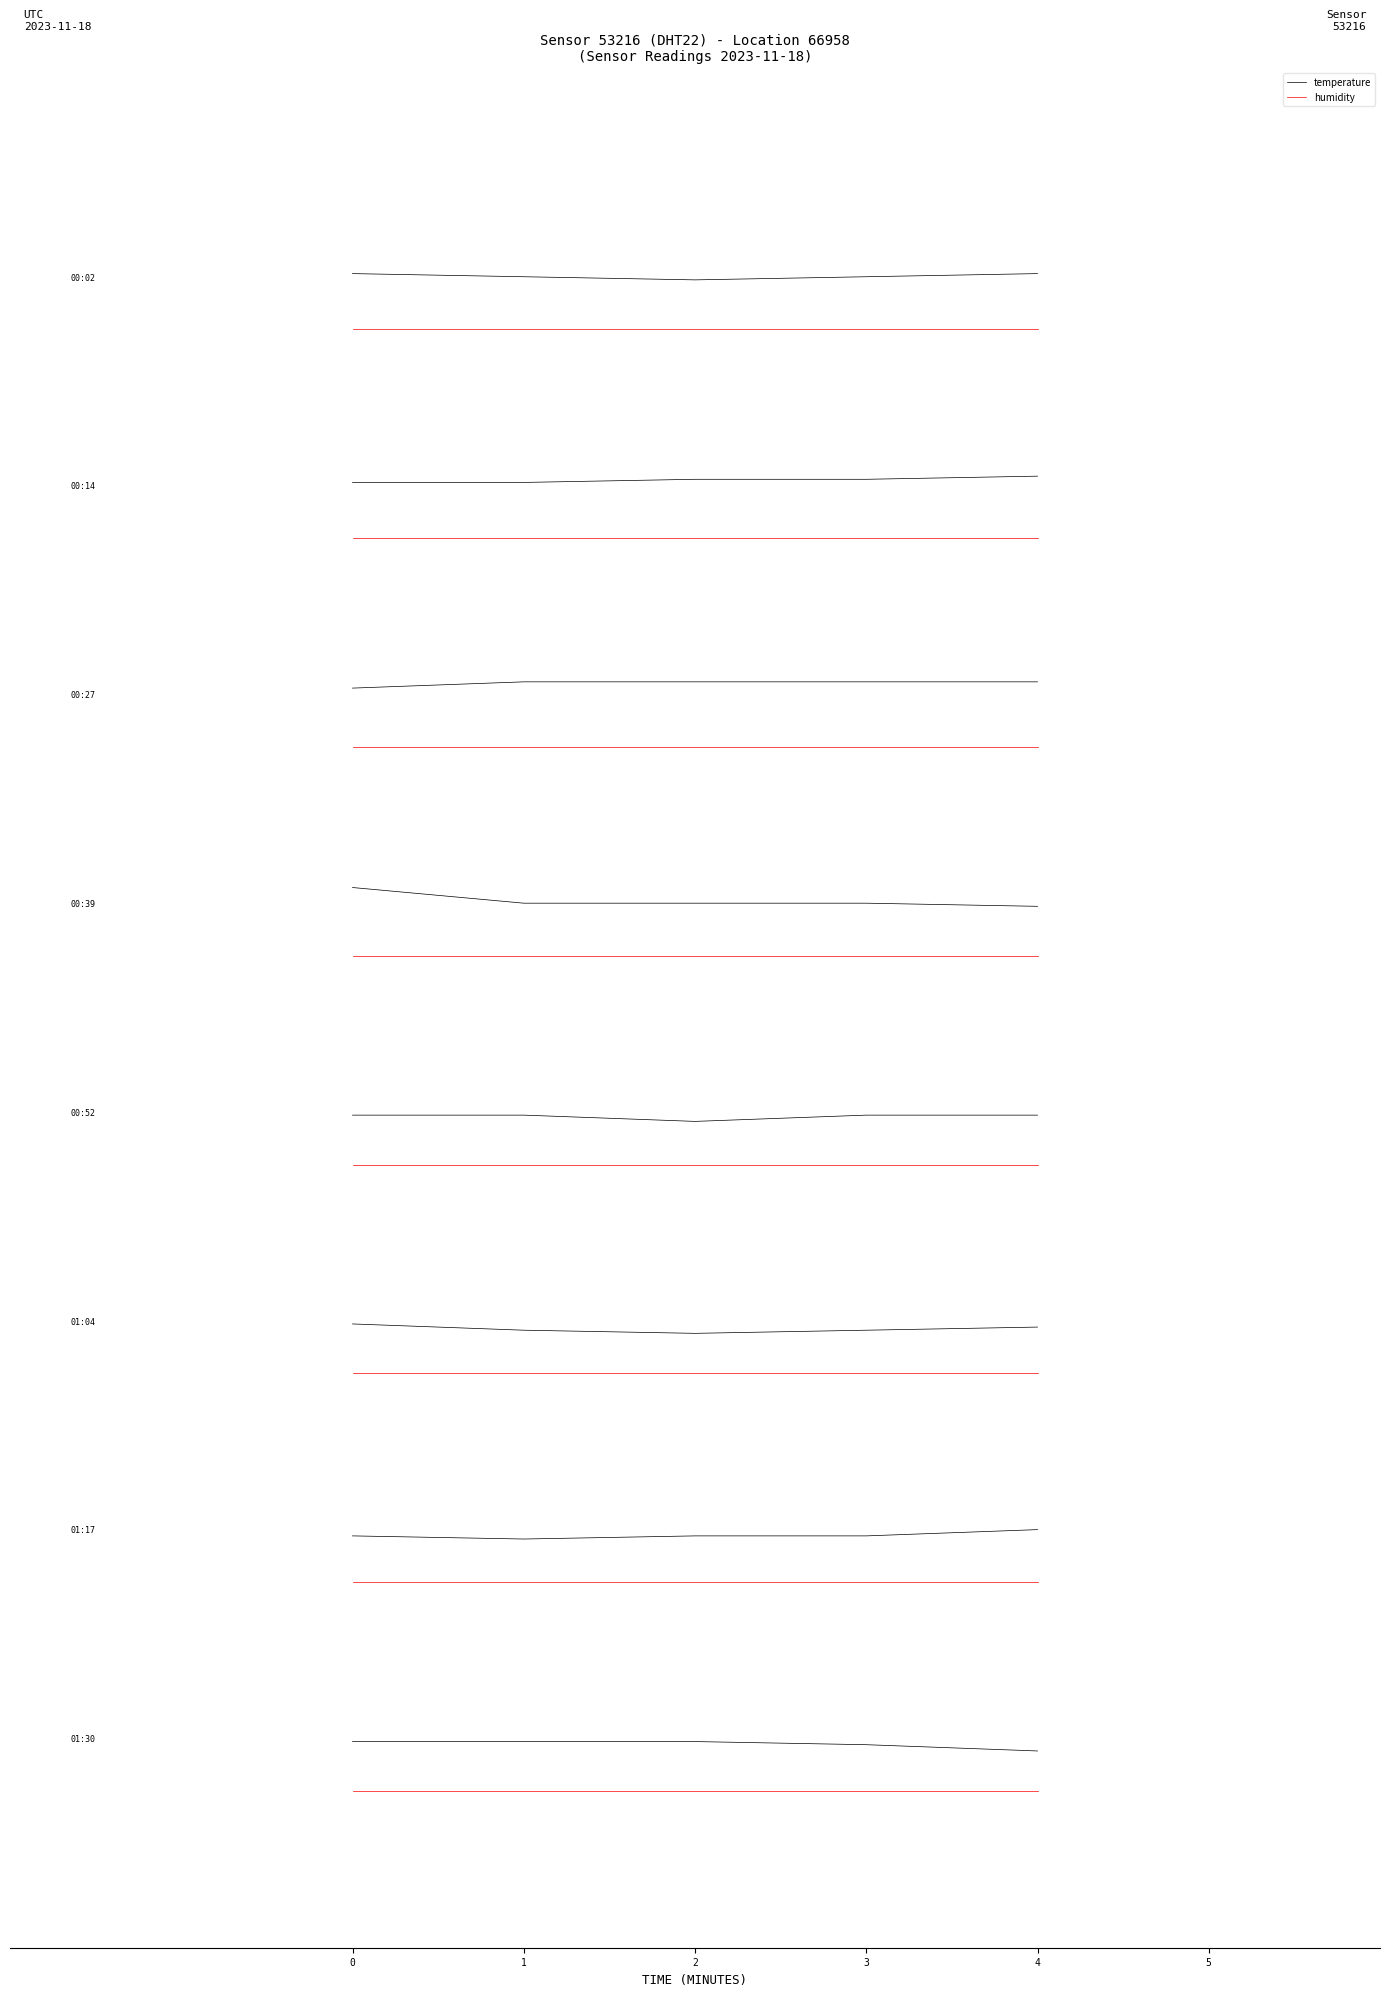

How many lines are shown in the chart?

2